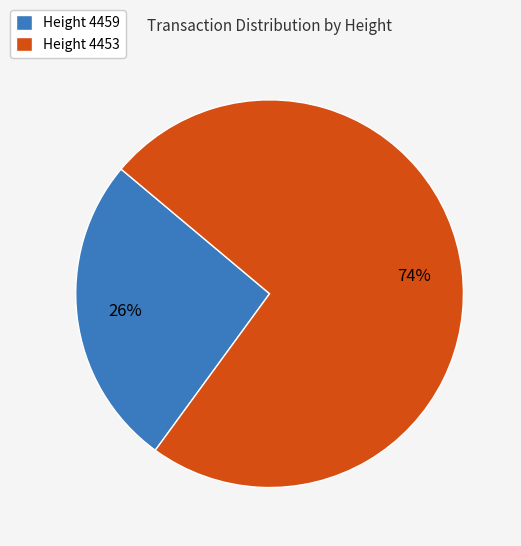

Is it true that Height 4453 is 74% of the pie?

True